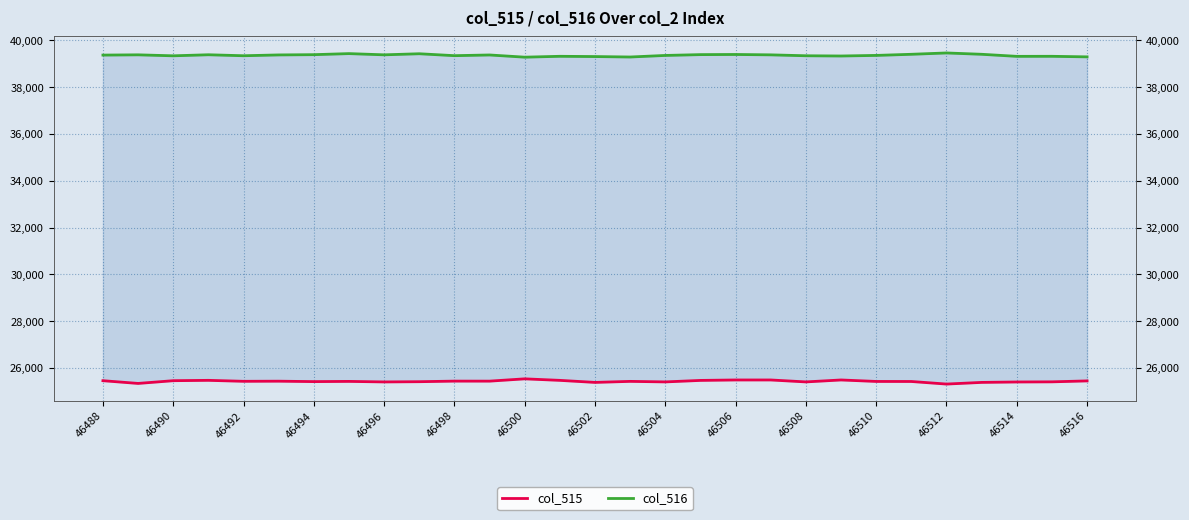

The value of col_515 at 46498 is 25438. True or false?

True